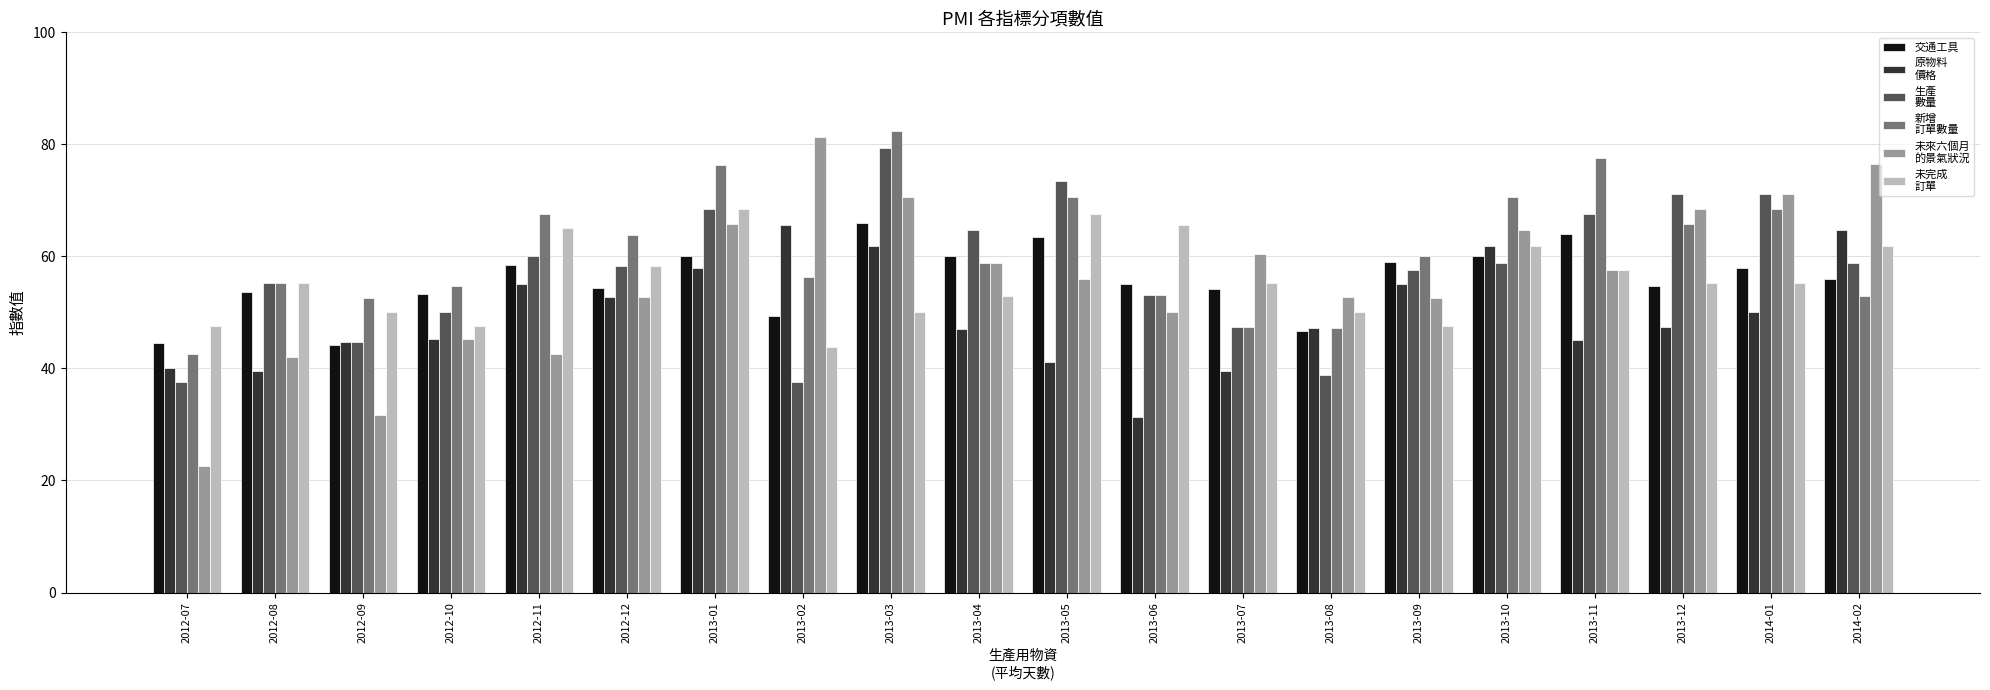

How many bars are there in total?

120